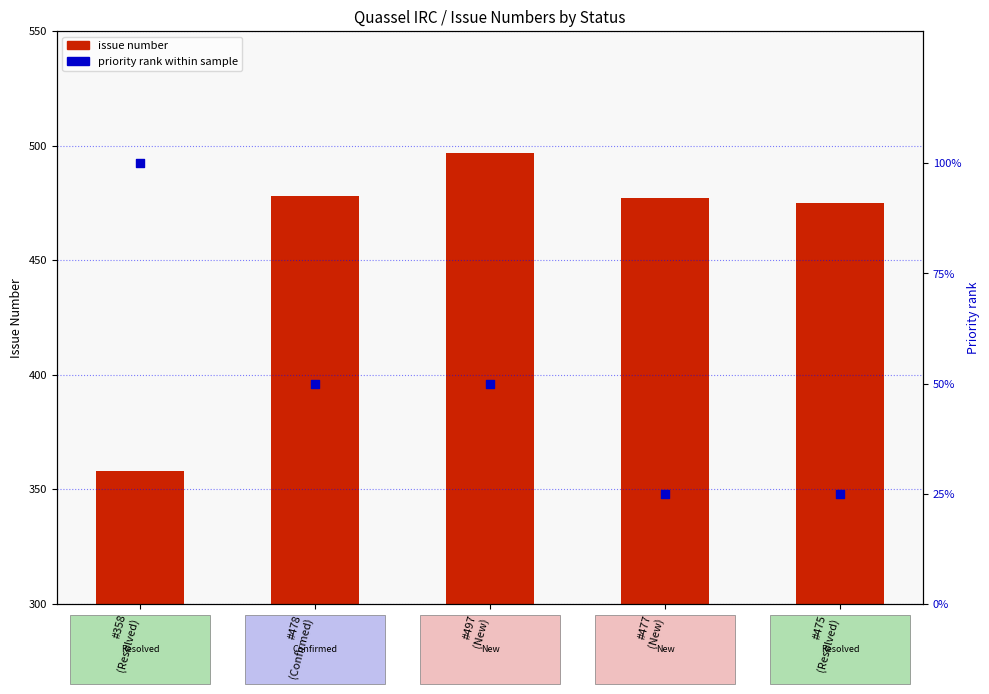

What is the total value across all series at #477
(New)?

502